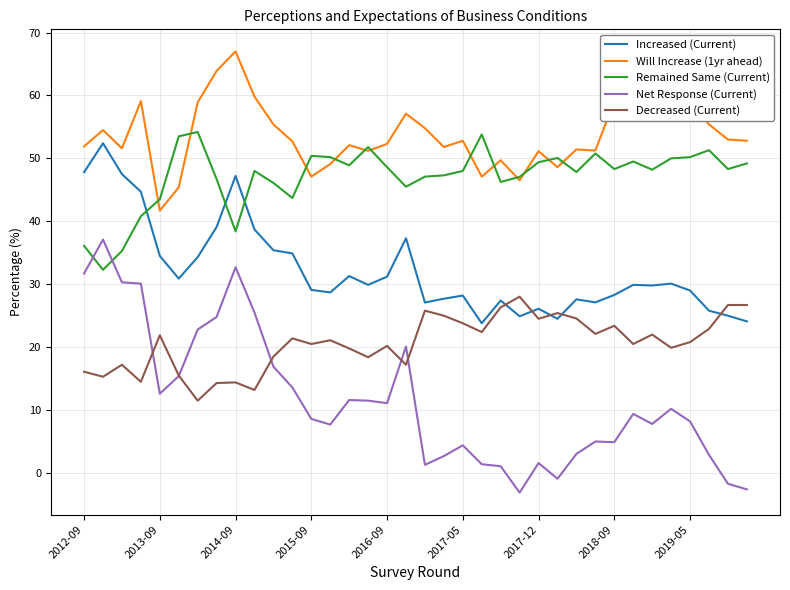

Which series has the widest spread of values?

Net Response (Current)